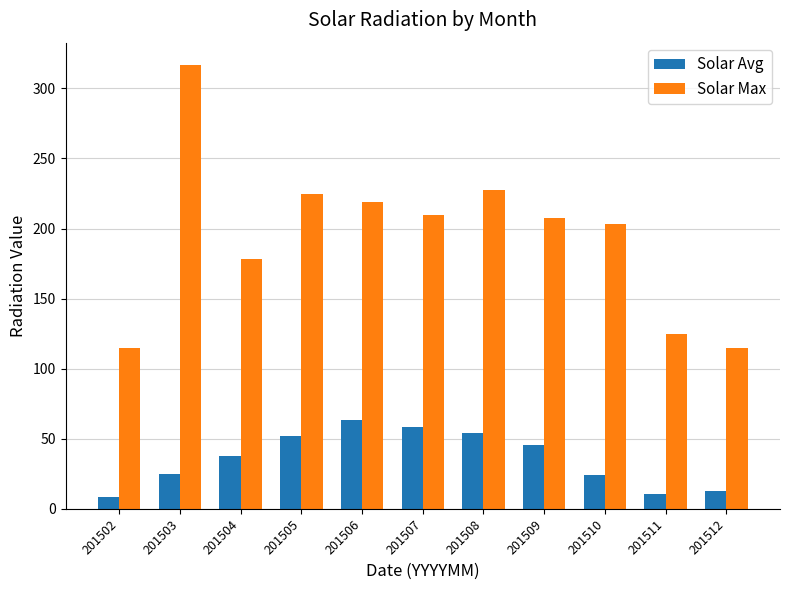

What value does the Solar Max series have at 201507?

209.6